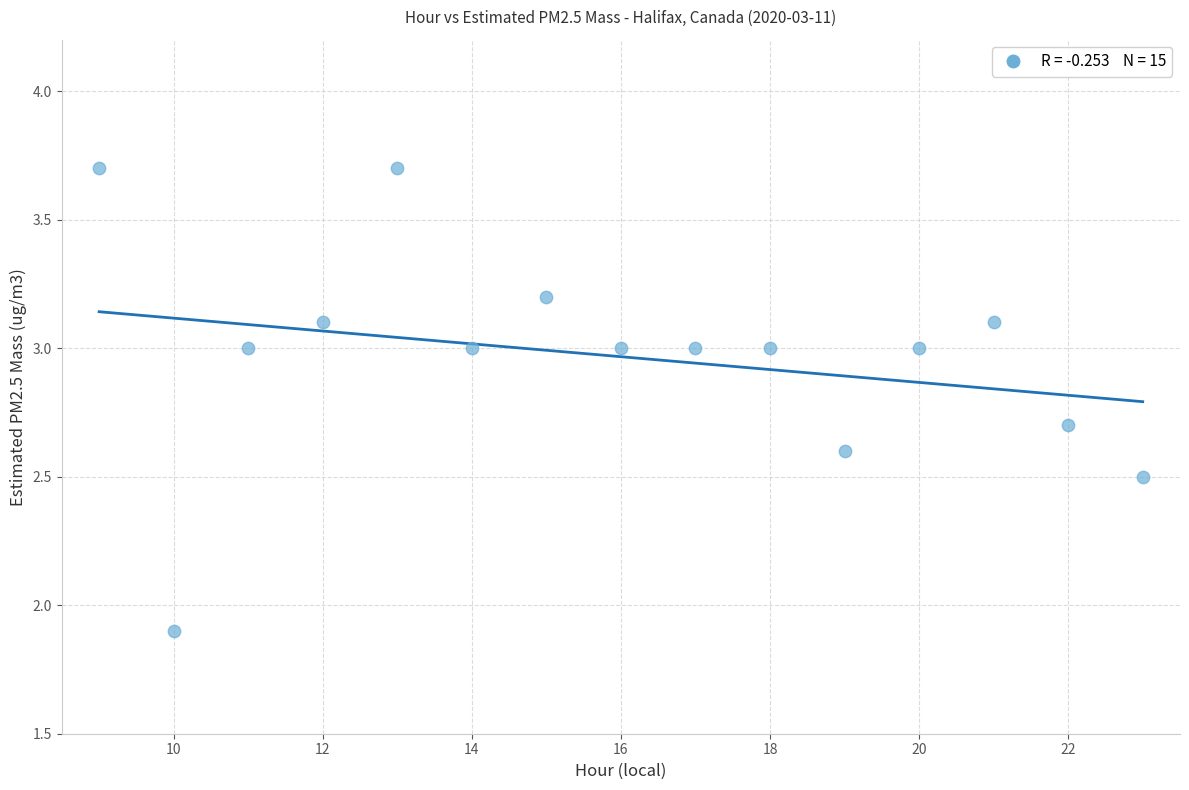

What is the range of X values (max minus min)?

14.0